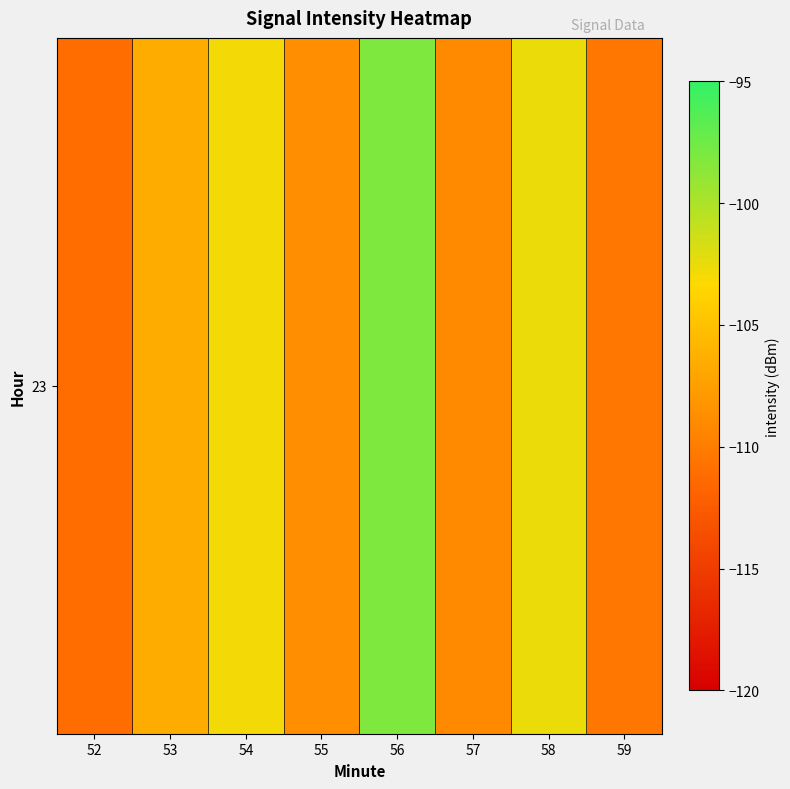

Rank the categories by value from lowest to highest.

52, 59, 57, 55, 53, 54, 58, 56